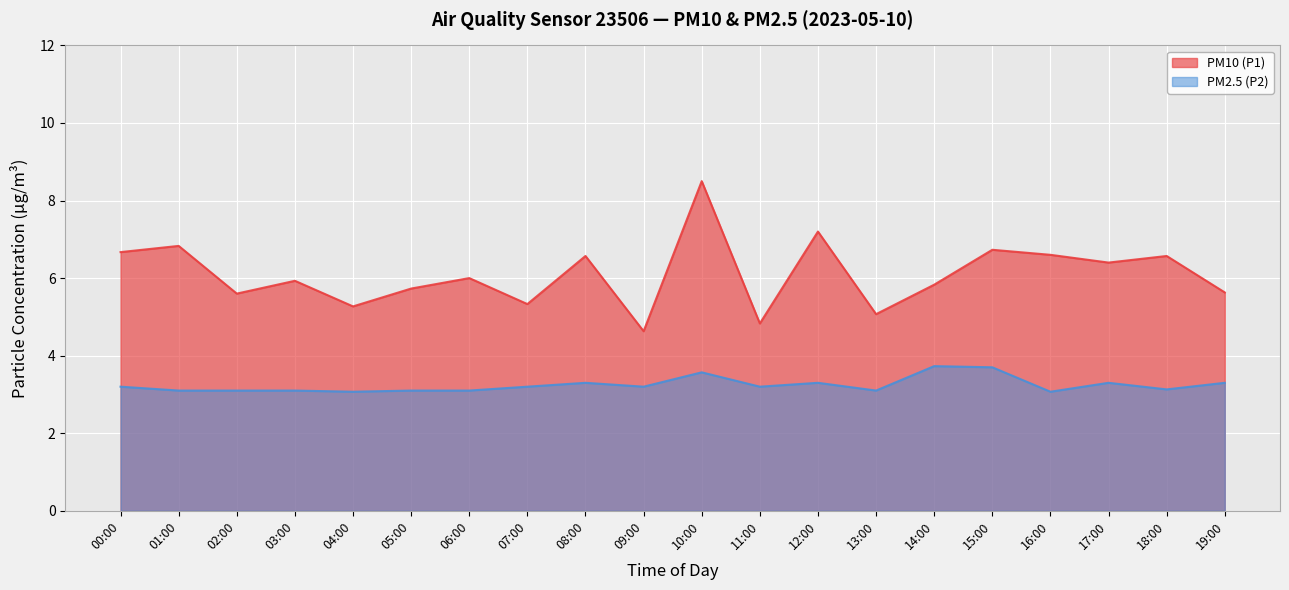

What are all the series names shown in the legend?

PM10 (P1), PM2.5 (P2)